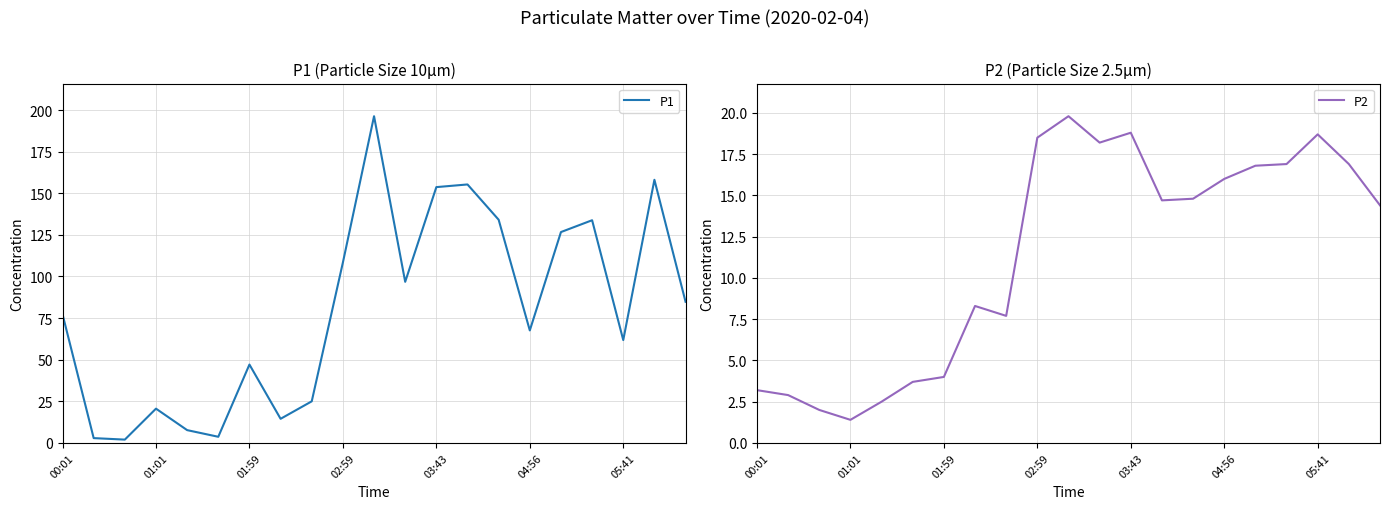

Rank the series by their average value, from highest to lowest.

P1, P2